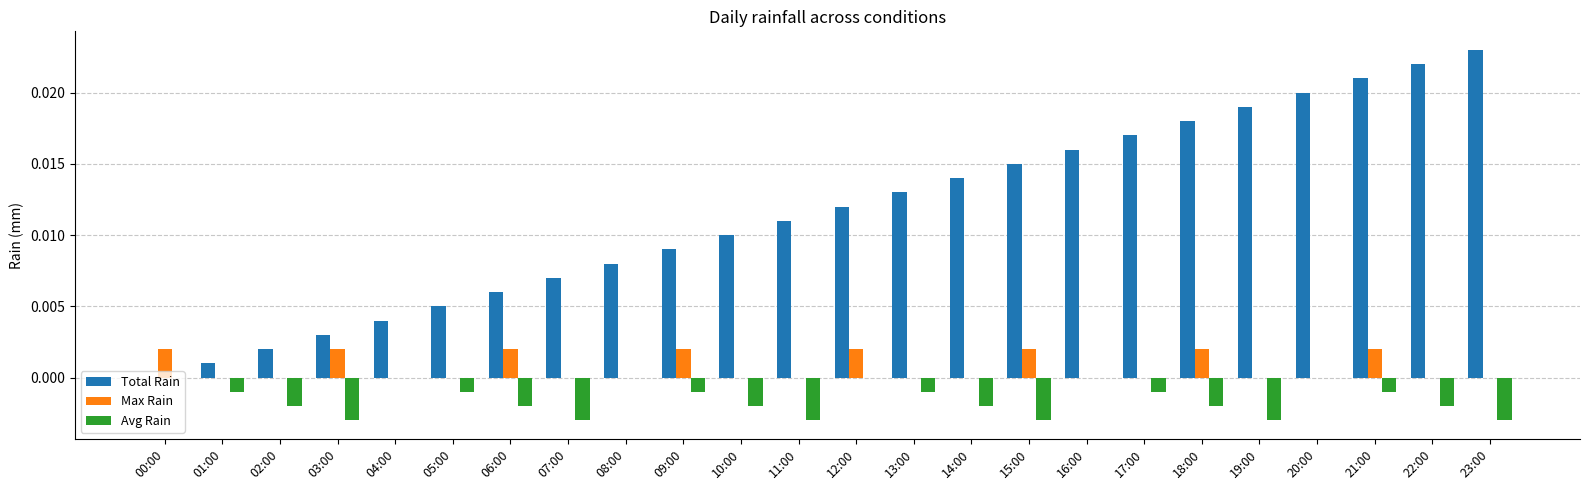

Between 01:00 and 10:00, which series saw the biggest shift?

Total Rain